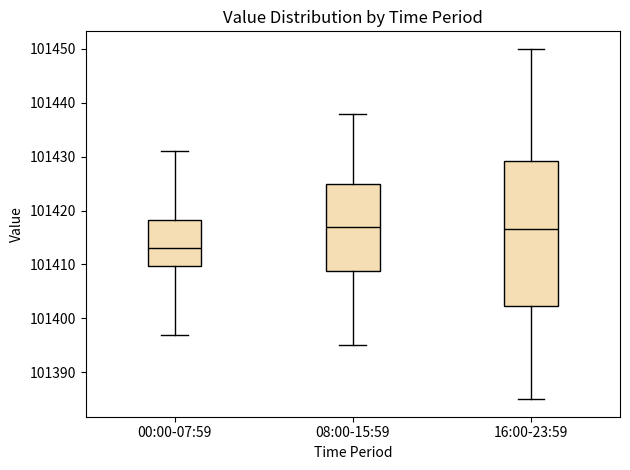

Where is the lower edge of the box for 08:00-15:59 on the y-axis? The values are not printed on the chart, so give them approximately, as read against the axis.

101409